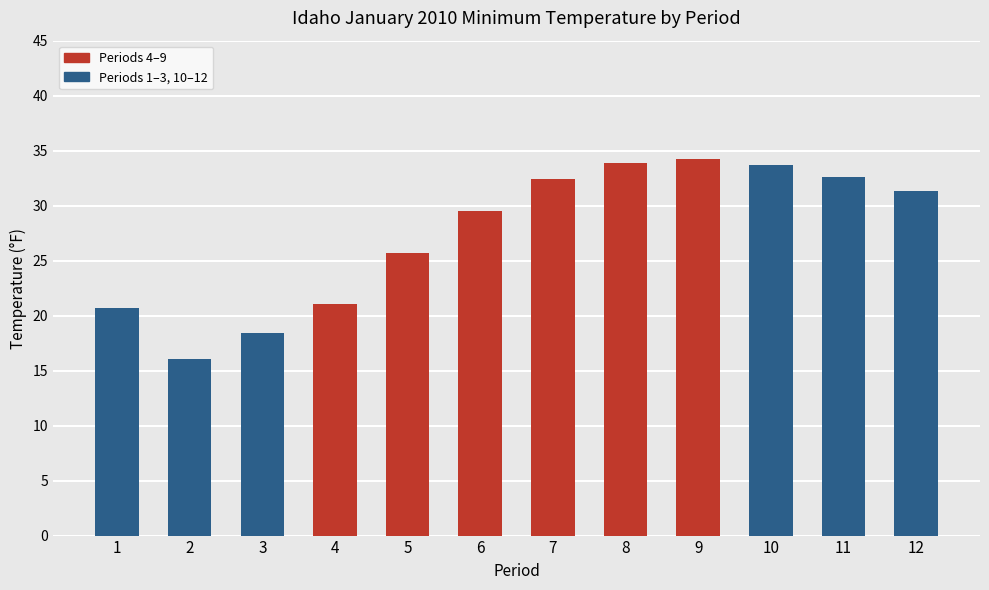

The value at 9 is 34.2. True or false?

True